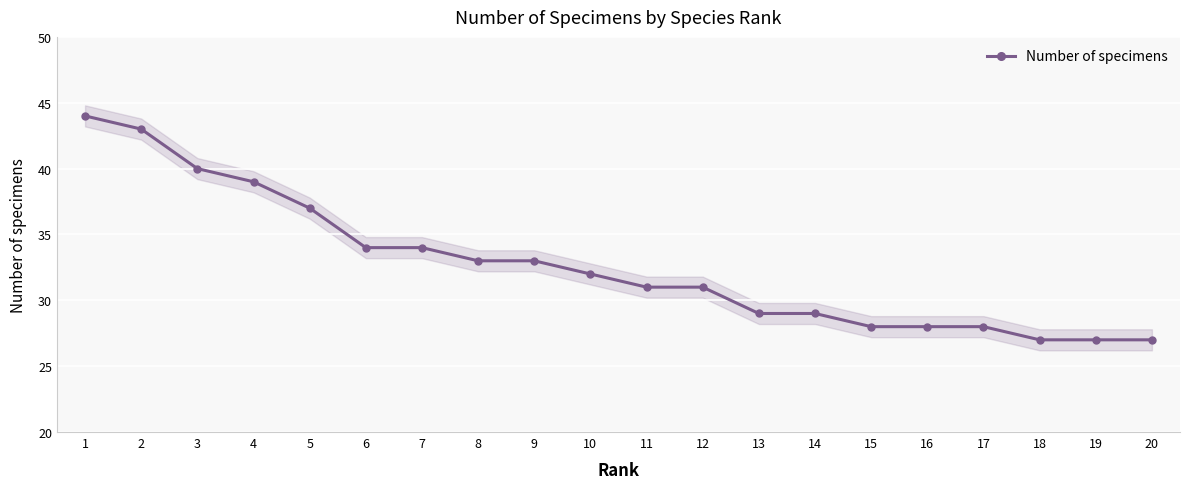

True or false: the data has more than 0 interior local peaks.

False